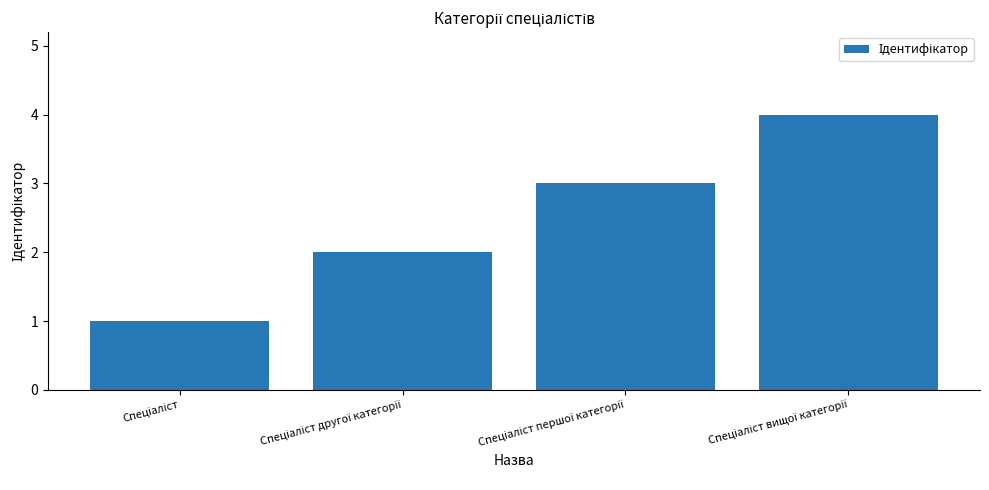

What is the greatest value displayed?

4